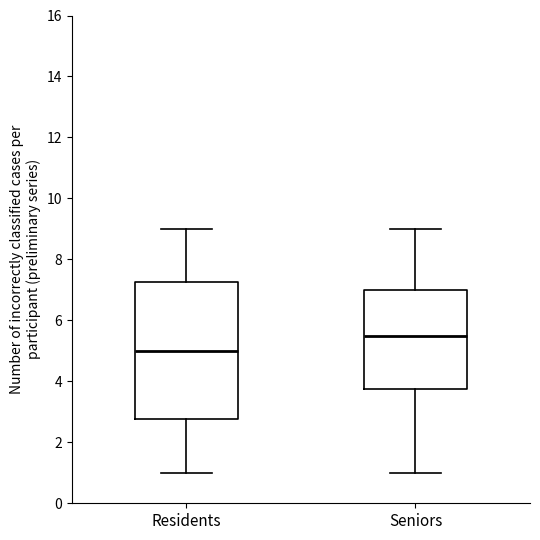

Reading left to right, read every box against the y-axis: the position of its median line, the range the box covers, and the ends of its whiskers. The values are not printed on the chart, so give them approximately, as read against the axis.

Residents: median 5.0, box 2.8 to 7.2, whiskers 1.0 to 9.0
Seniors: median 5.6, box 3.8 to 7.0, whiskers 1.0 to 9.0